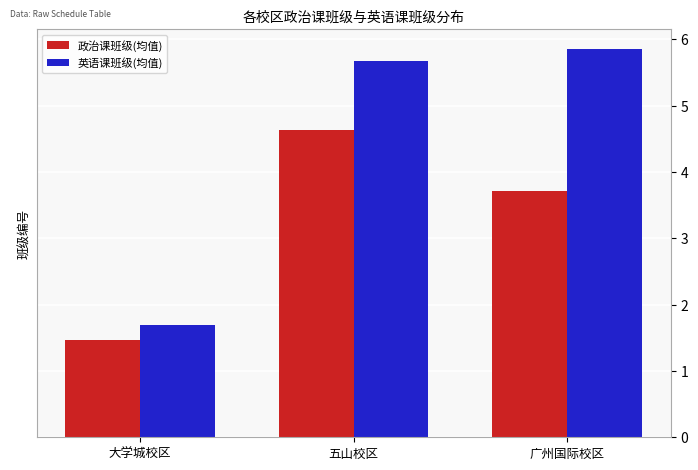

Count the 英语课班级(均值) values in the range 1 to 5.

1